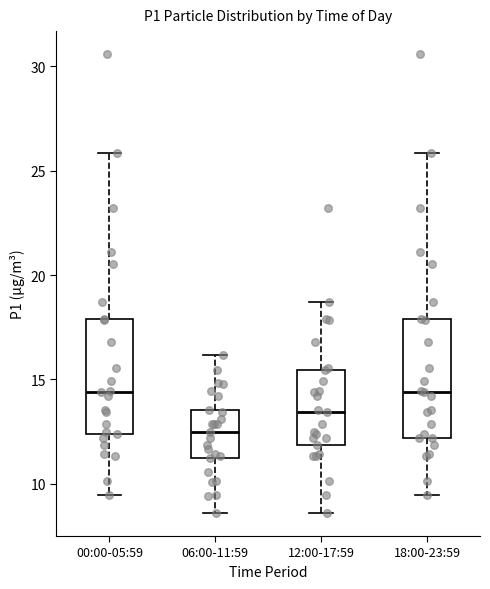

Reading left to right, transcribe this box plot: for each box, give where its median line is, the range the box spans, and where its two whiskers end, as read against the y-axis. The values are not printed on the chart, so give them approximately, as read against the axis.

00:00-05:59: median 14.5, box 12.5 to 18.0, whiskers 9.5 to 26.0
06:00-11:59: median 12.5, box 11.0 to 13.5, whiskers 8.5 to 16.0
12:00-17:59: median 13.5, box 12.0 to 15.5, whiskers 8.5 to 18.5
18:00-23:59: median 14.5, box 12.0 to 18.0, whiskers 9.5 to 26.0